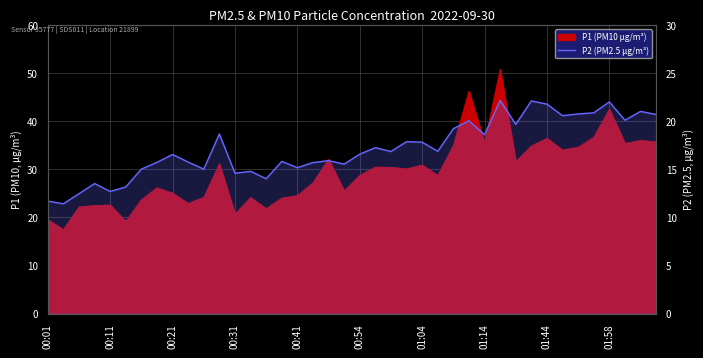

What is the change in value from 00:21 to 16?

+2.7